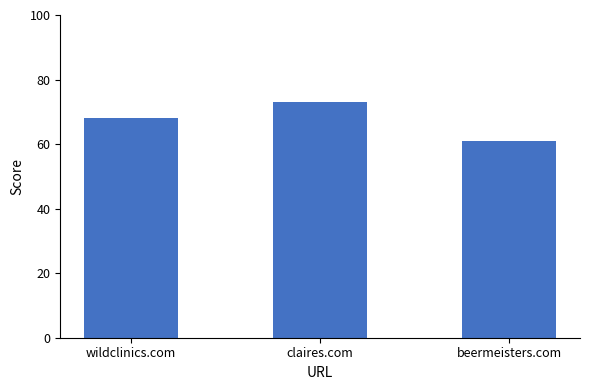

What is the average value?

67